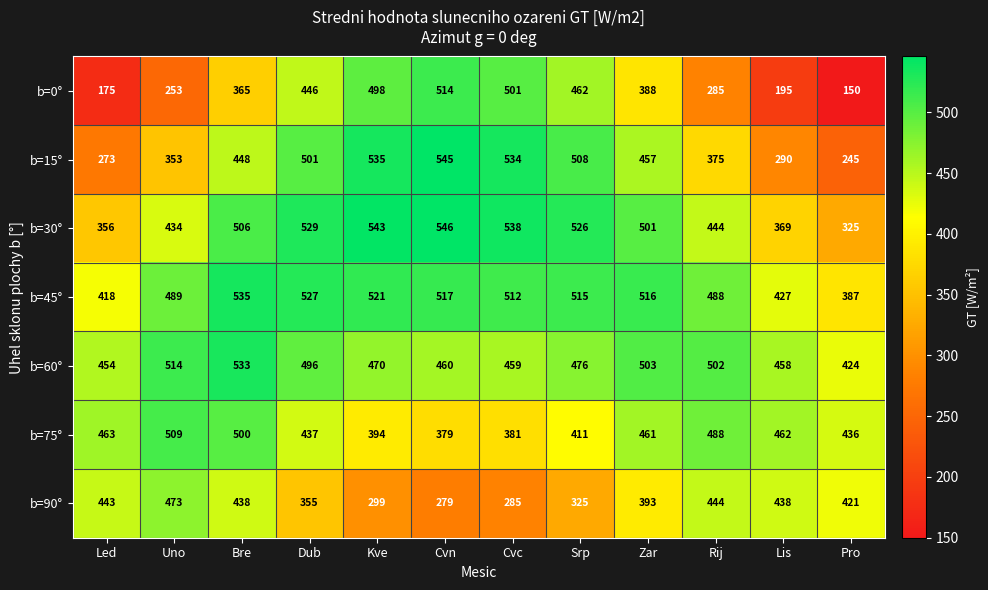

At which category is the sum across all series the highest?

Bre